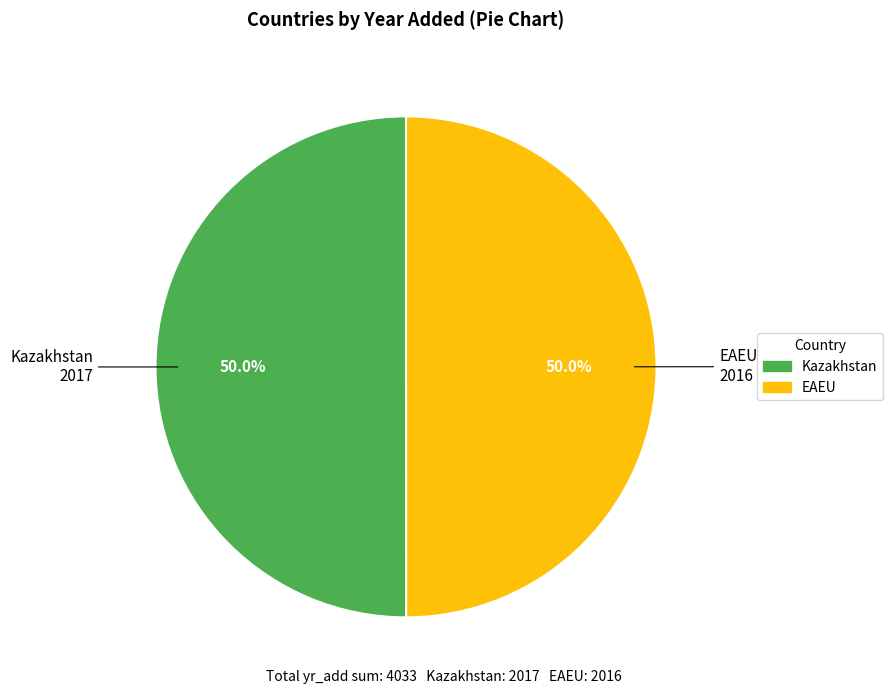

Is the sum of EAEU and Kazakhstan greater than half?

Yes